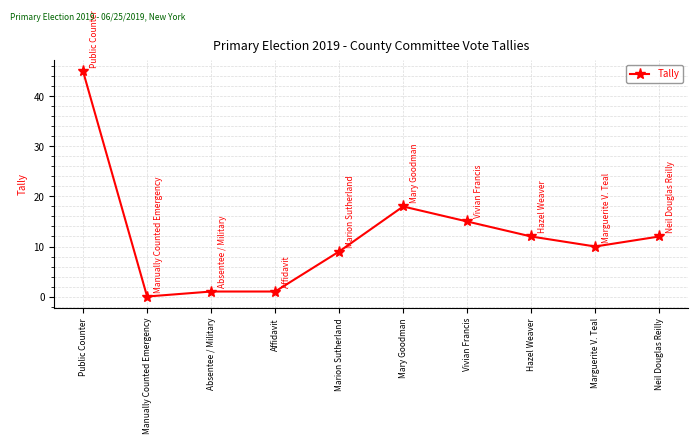

What is the difference between the values at Absentee / Military and Public Counter?

44